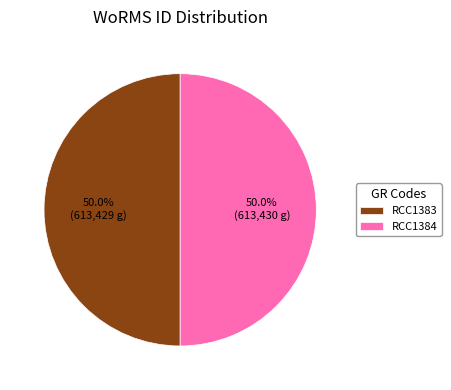

To the nearest percent, what portion does RCC1383 represent?

50%